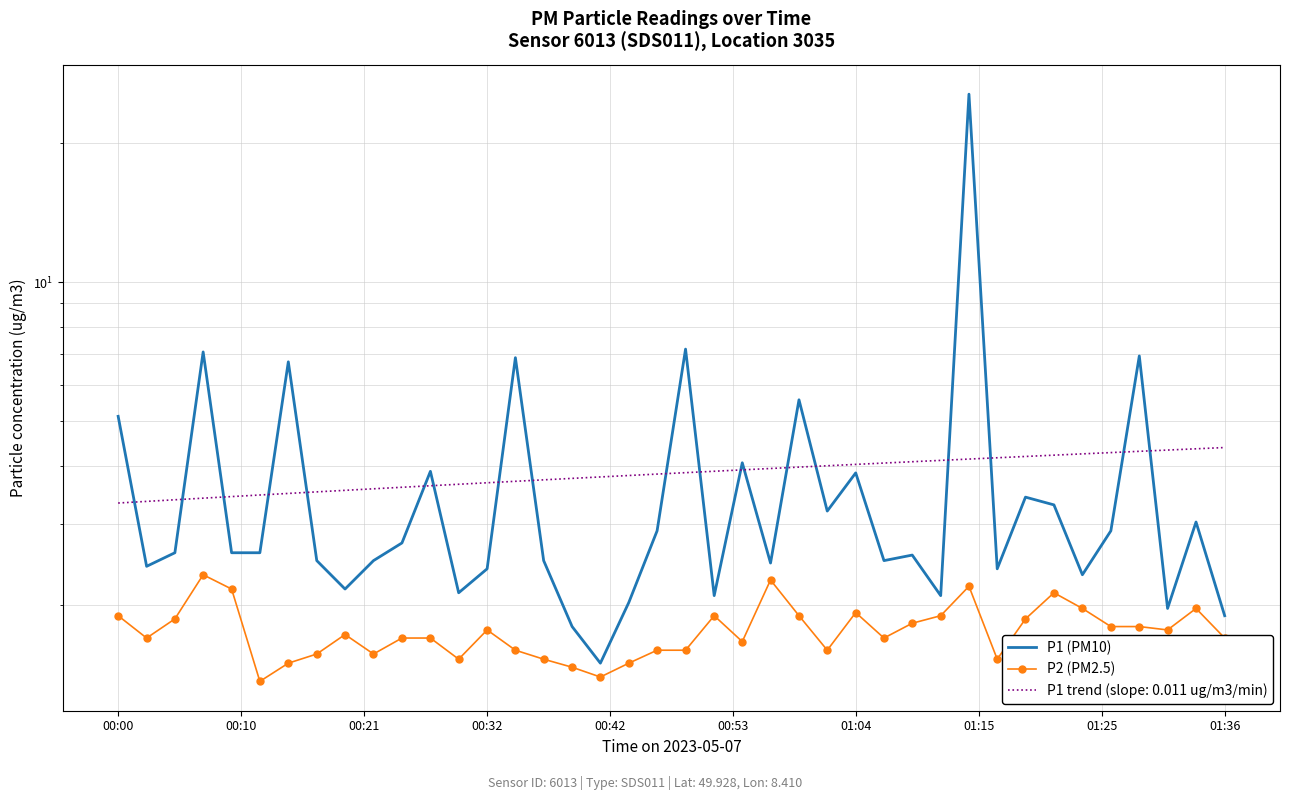

How many values in the P1 (PM10) series are below 2?

4